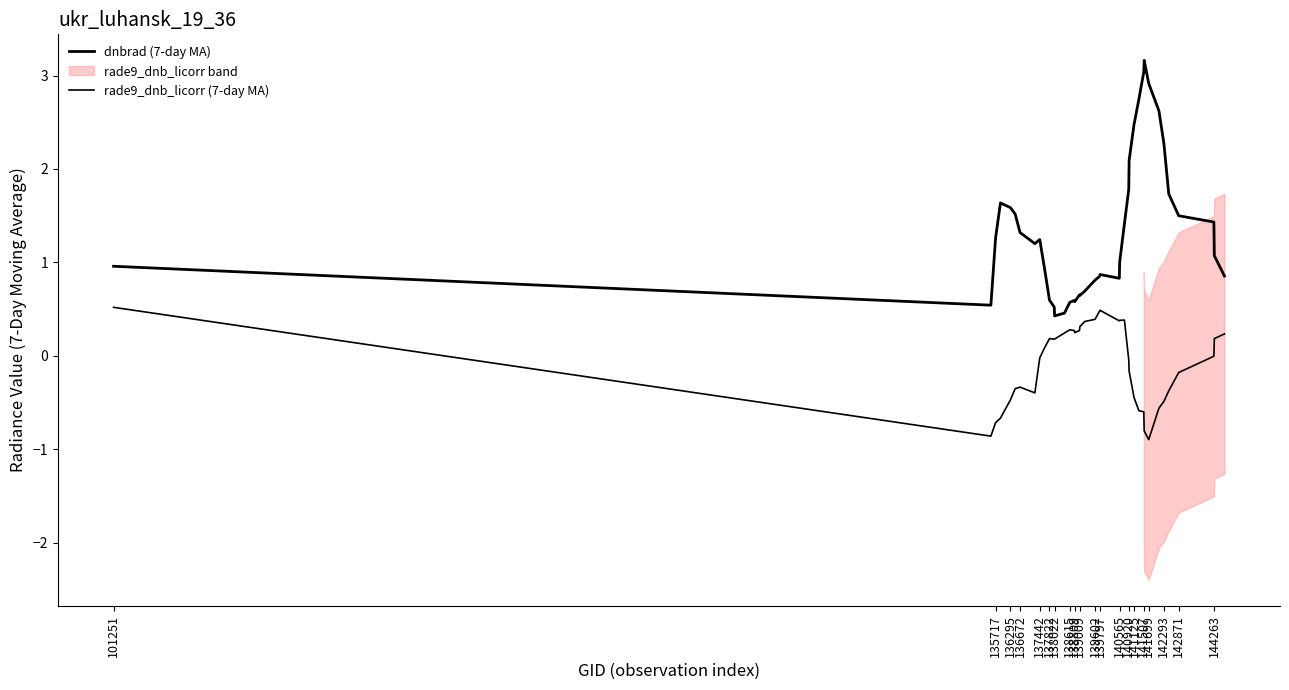

What is the value of the dnbrad (7-day MA) point at the 35th from the left?

2.3